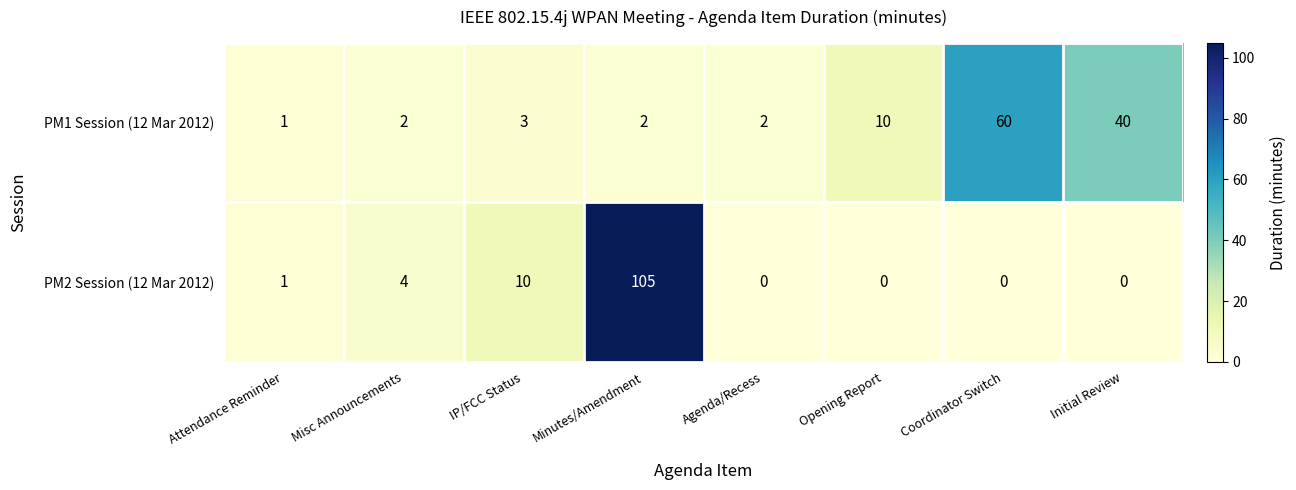

Which series has the largest range (max minus min)?

PM2 Session (12 Mar 2012)